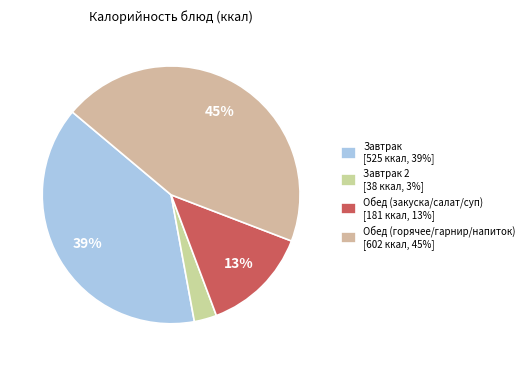

Which slice is the smallest?

Завтрак 2 [38 ккал, 3%]